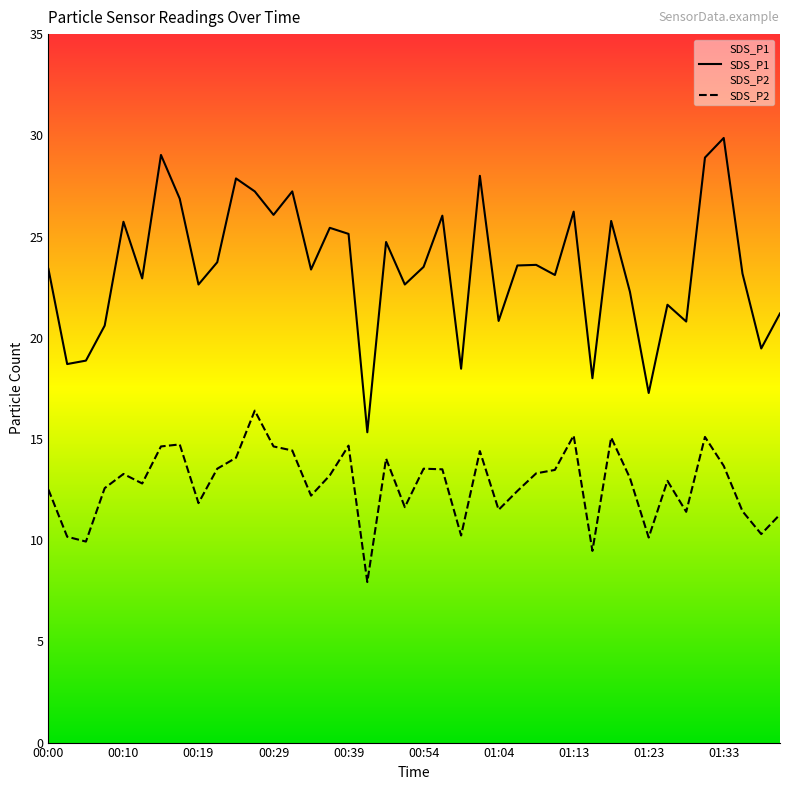

Which series has the widest spread of values?

SDS_P1